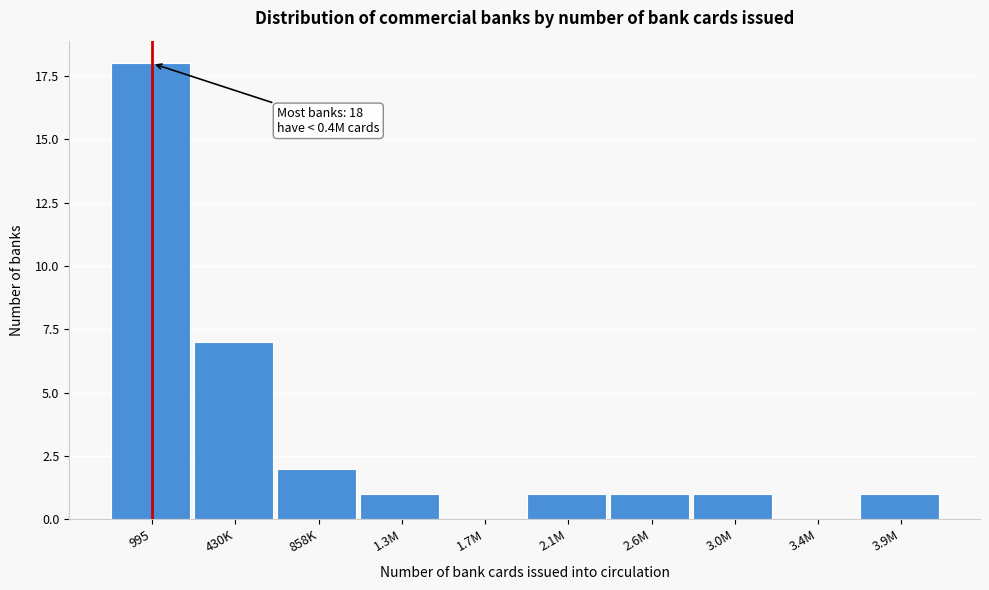

Reading right to left, list all the values displayed in this chart.

3.9M=1	3.4M=0	3.0M=1	2.6M=1	2.1M=1	1.7M=0	1.3M=1	858K=2	430K=7	995=18